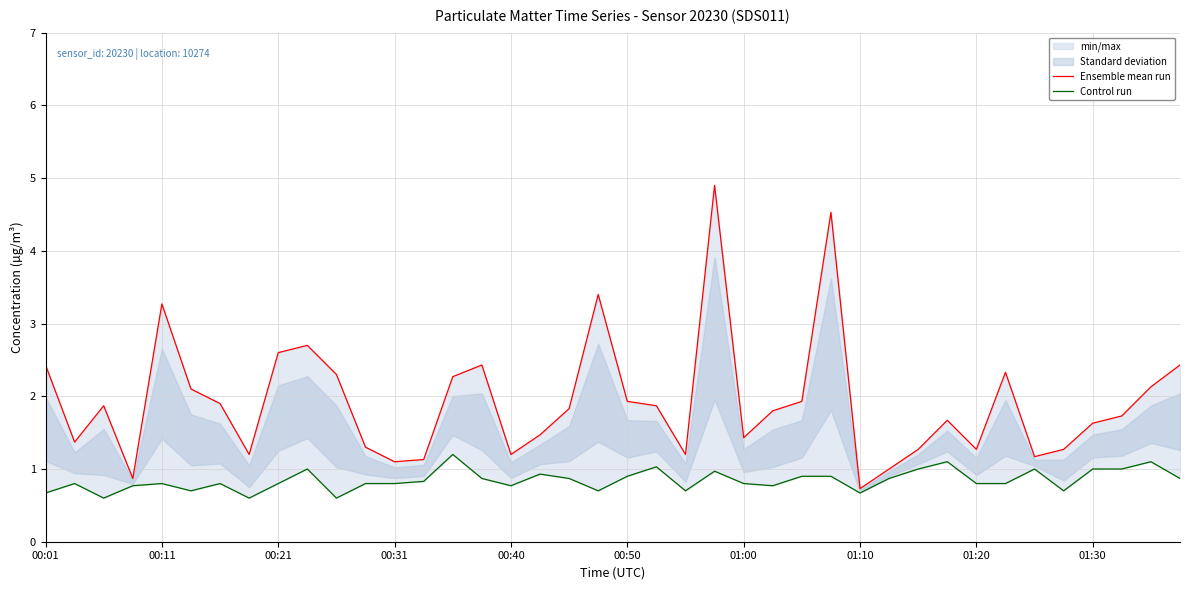

In Control run, how many points are lower than both neighbors (excluding endpoints)?

10